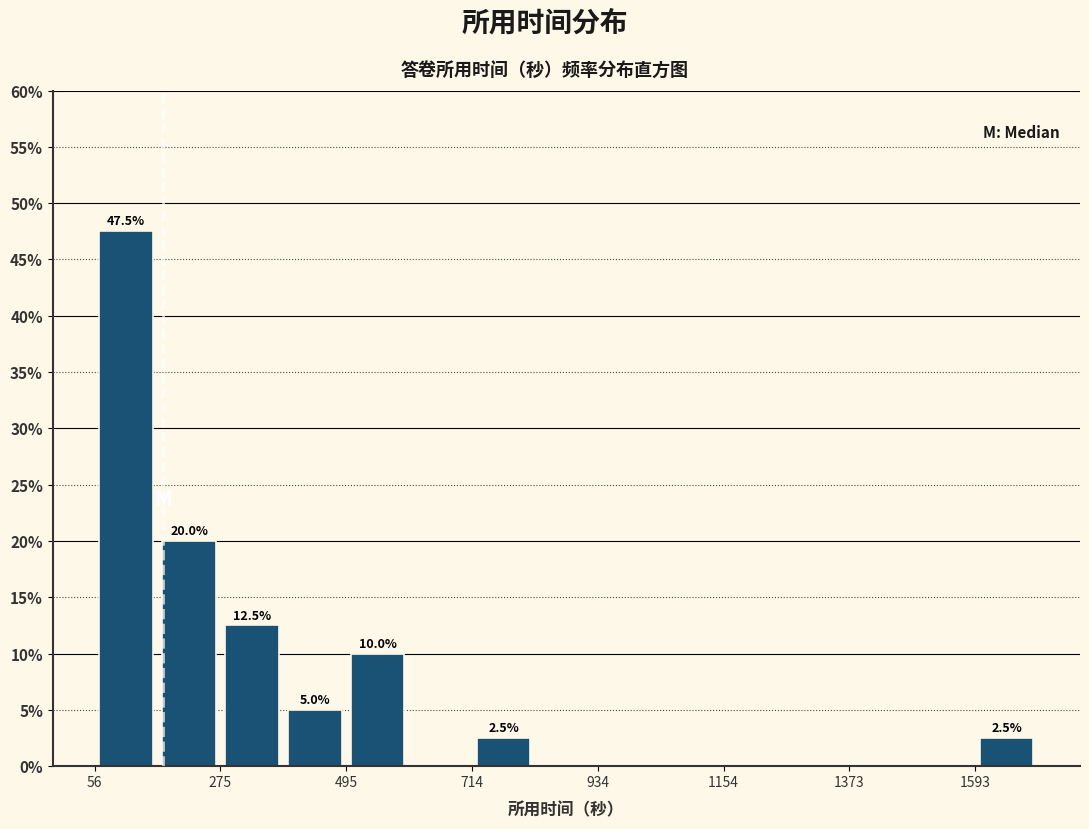

Around what value on the x-axis is the tallest bar? Give the approximate position of its centre, as read against the axis.

100